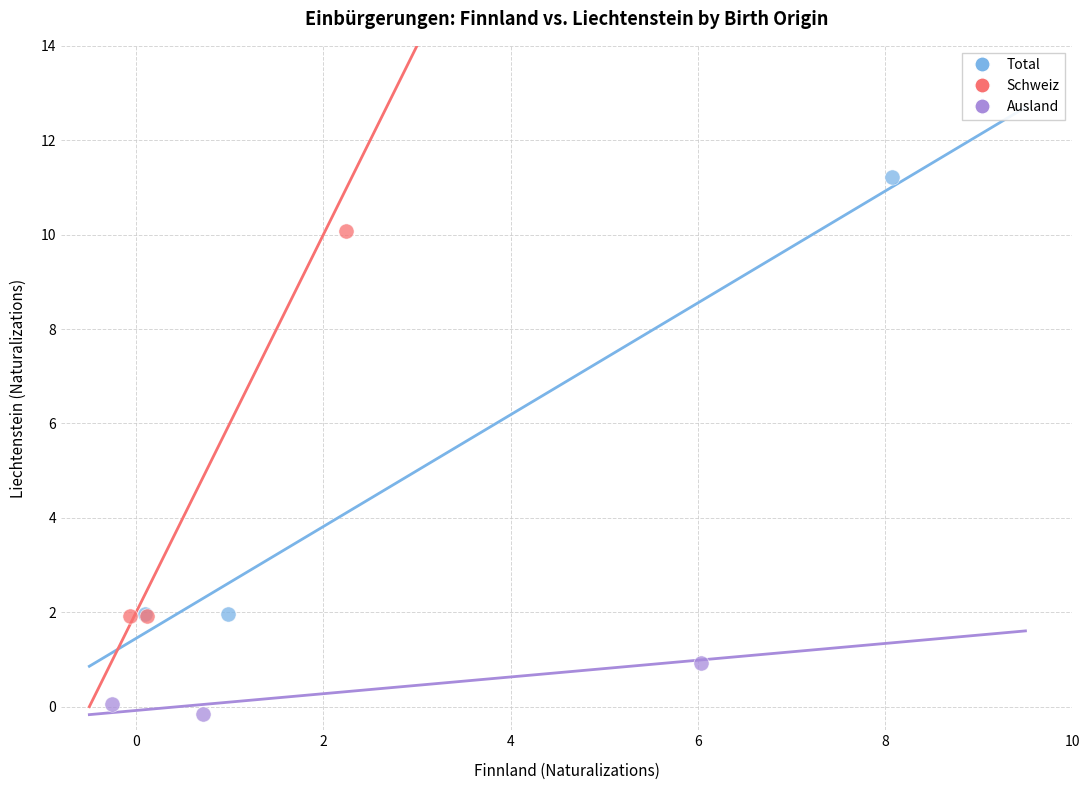

Which series contains the highest Y value?

Total